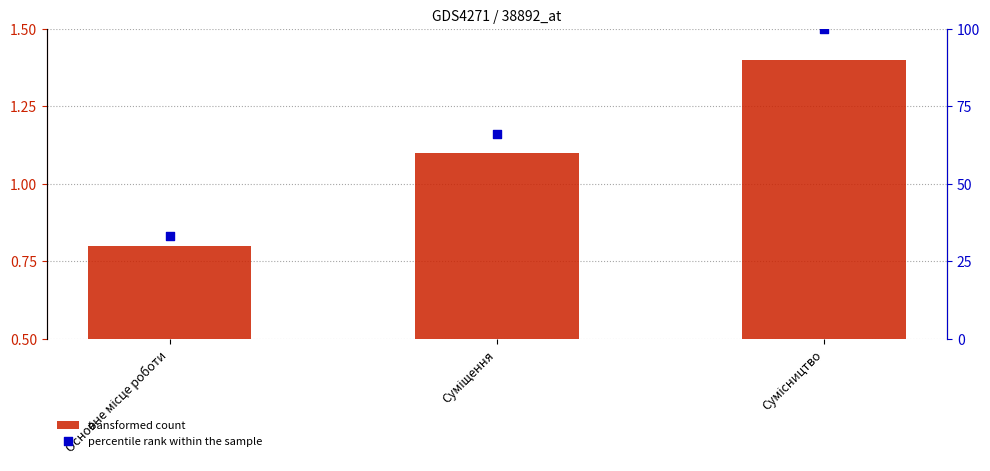

What is the total value across all series at Суміщення?

67.1